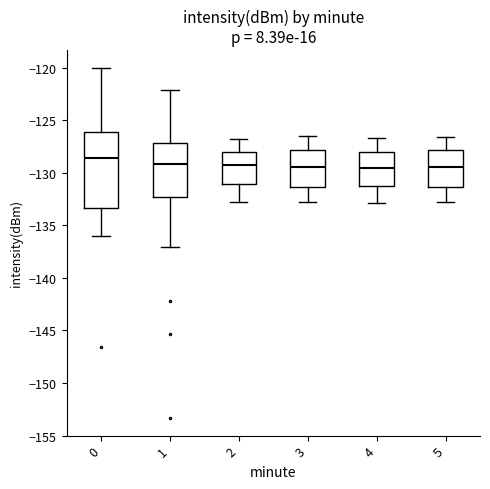

Reading left to right, read every box against the y-axis: the position of its median line, the range the box covers, and the ends of its whiskers. The values are not printed on the chart, so give them approximately, as read against the axis.

0: median -128.5, box -133.5 to -126.0, whiskers -136.0 to -120.0
1: median -129.0, box -132.5 to -127.0, whiskers -137.0 to -122.0
2: median -129.5, box -131.0 to -128.0, whiskers -133.0 to -127.0
3: median -129.5, box -131.5 to -128.0, whiskers -133.0 to -126.5
4: median -129.5, box -131.0 to -128.0, whiskers -133.0 to -126.5
5: median -129.5, box -131.5 to -128.0, whiskers -133.0 to -126.5